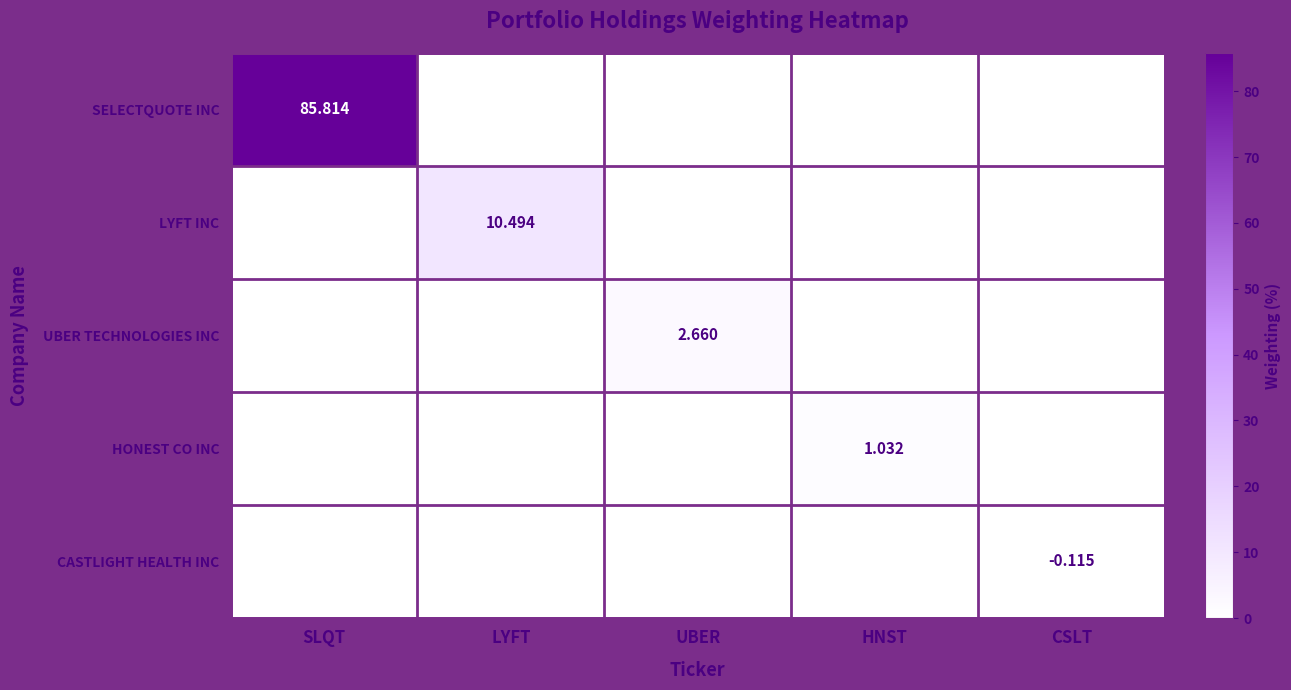

Rank the categories by CASTLIGHT HEALTH INC value from highest to lowest.

CSLT, SLQT, LYFT, UBER, HNST